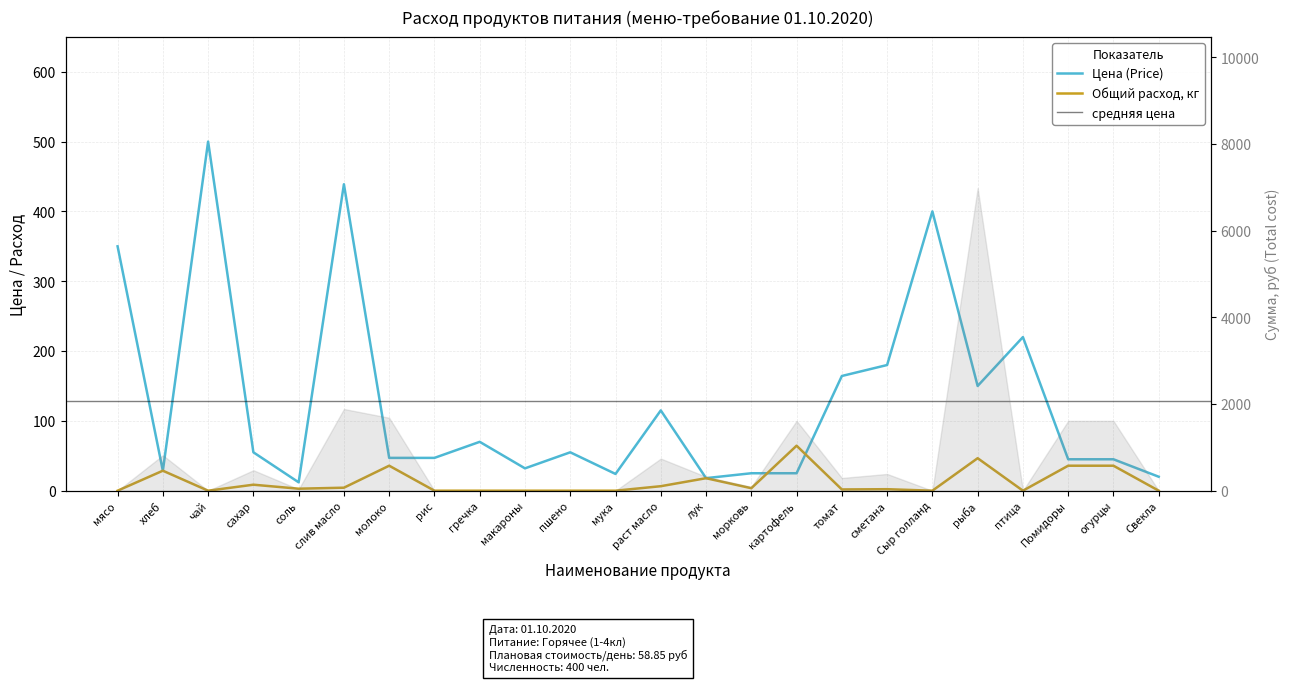

Reading right to left, list all the values displayed in this chart.

Цена (Price): Свекла=20.0	огурцы=45.0	Помидоры=45.0	птица=220.0	рыба=150.0	Сыр голланд=400.0	сметана=180.0	томат=164.3	картофель=25.0	морковь=25.0	лук=18.0	раст масло=115.0	мука=24.0	пшено=55.0	макароны=32.0	гречка=70.0	рис=47.0	молоко=47.0	слив масло=438.9	соль=12.0	сахар=55.0	чай=500.0	хлеб=28.6	мясо=350.0
Общий расход (Total qty): Свекла=0.0	огурцы=35.8	Помидоры=35.8	птица=0.0	рыба=46.5	Сыр голланд=0.0	сметана=2.1	томат=1.8	картофель=64.4	морковь=3.6	лук=17.9	раст масло=6.4	мука=0.0	пшено=0.0	макароны=0.0	гречка=0.0	рис=0.0	молоко=35.8	слив масло=4.3	соль=2.9	сахар=8.6	чай=0.0	хлеб=28.6	мясо=0.0